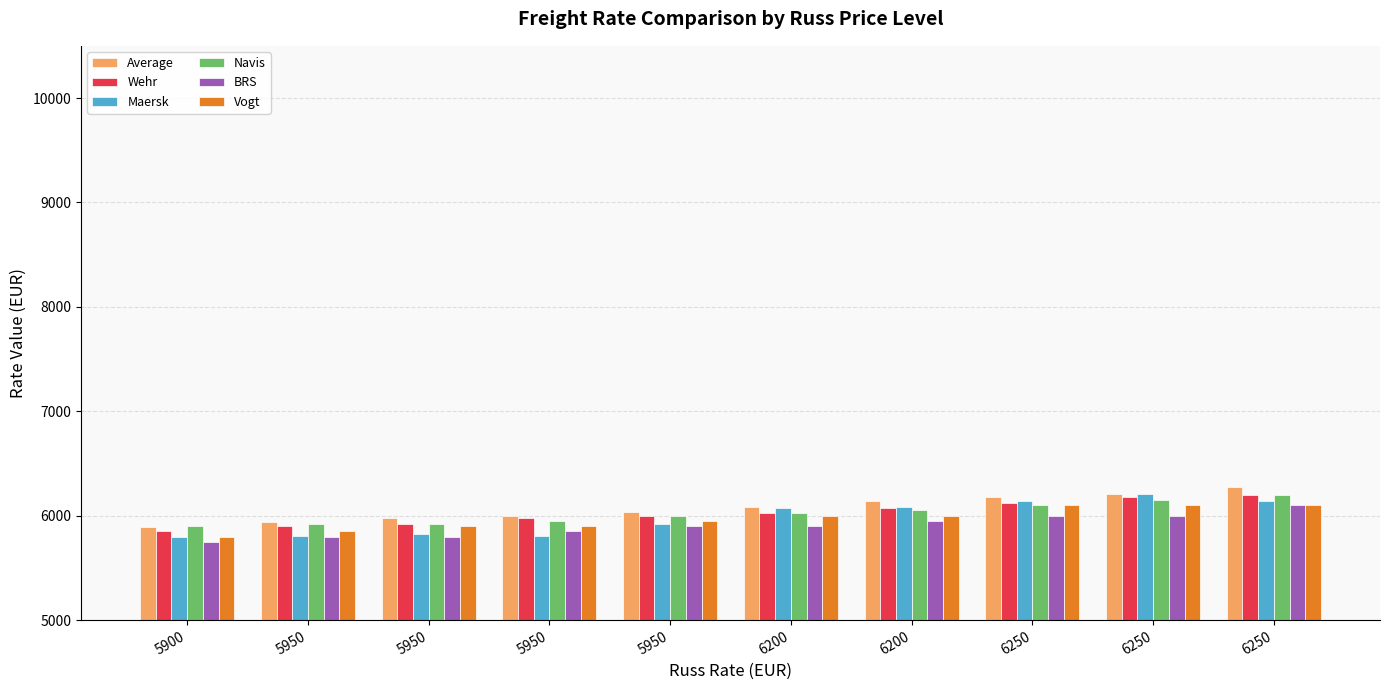

Reading left to right, extract all data points from this chart.

Average: 5896	5935	5979	5998	6037	6086	6137	6176	6207	6276
Wehr: 5850	5900	5925	5975	6000	6025	6075	6125	6175	6200
Maersk: 5800	5801	5825	5801	5921	6069	6079	6142	6208	6137
Navis: 5900	5925	5925	5950	6000	6025	6050	6100	6150	6200
BRS: 5750	5800	5800	5850	5900	5900	5950	6000	6000	6100
Vogt: 5800	5850	5900	5900	5950	6000	6000	6100	6100	6100